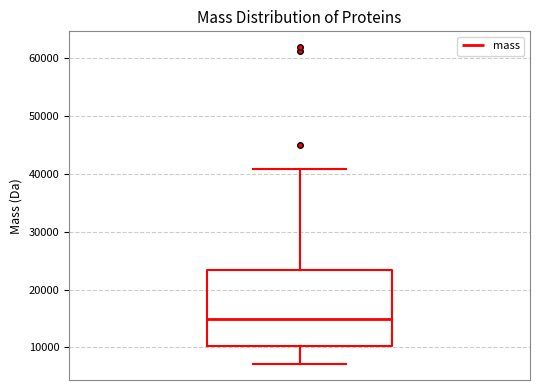

Read this box plot against the y-axis: the position of the median line, the range covered by the box, and the ends of both whiskers. The values are not printed on the chart, so give them approximately, as read against the axis.

median 15000, box 10000 to 23000, whiskers 7000 to 41000